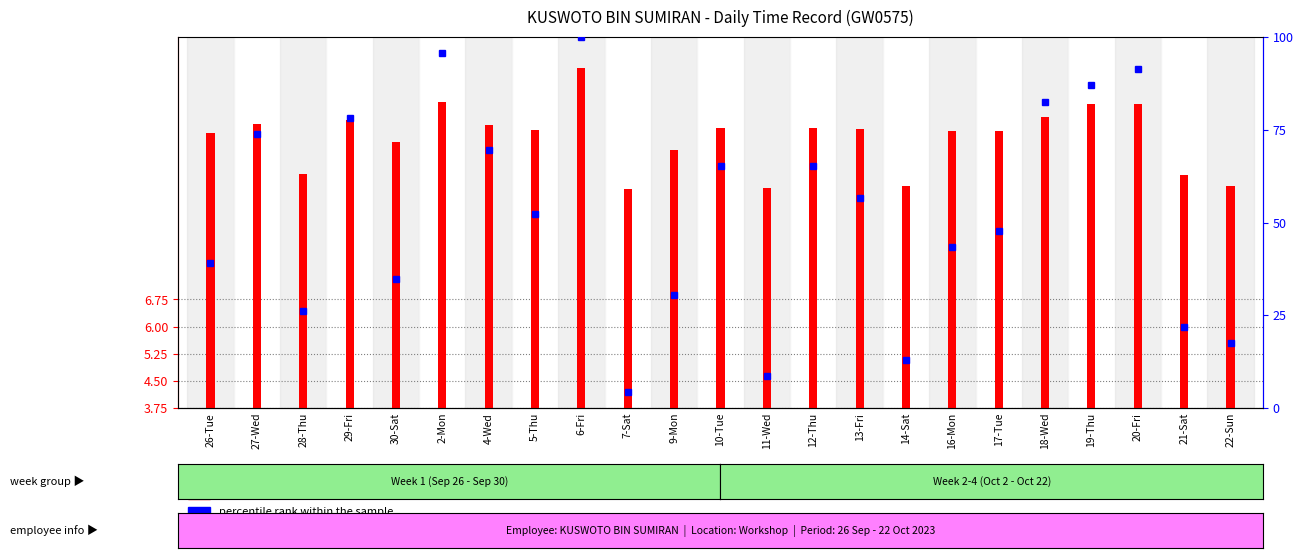

At how many categories does at least one series exceed 83?

4